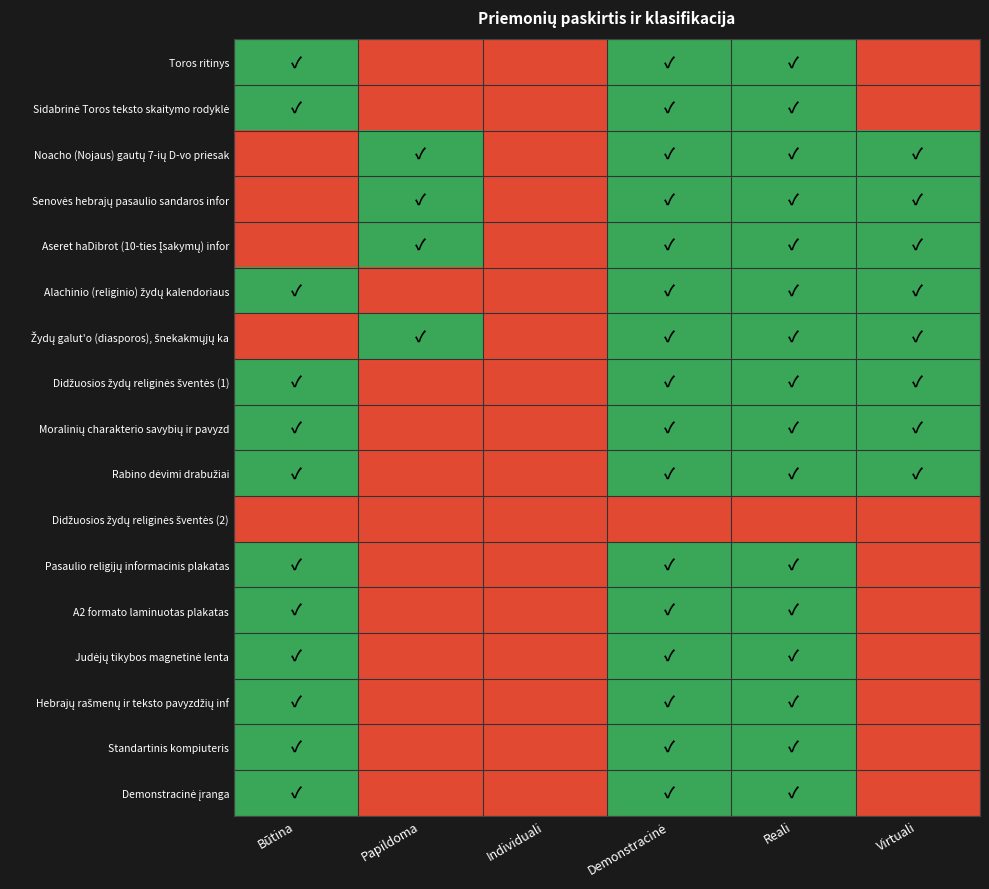

Rank the series at Individuali from lowest to highest value.

Toros ritinys, Sidabrinė Toros teksto skaitymo rodyklė, Noacho (Nojaus) gautų 7-ių D-vo priesak, Senovės hebrajų pasaulio sandaros infor, Aseret haDibrot (10-ties Įsakymų) infor, Alachinio (religinio) žydų kalendoriaus, Žydų galut'o (diasporos), šnekakmųjų ka, Didžuosios žydų religinės šventės (1), Moralinių charakterio savybių ir pavyzd, Rabino dėvimi drabužiai, Didžuosios žydų religinės šventės (2), Pasaulio religijų informacinis plakatas, A2 formato laminuotas plakatas, Judėjų tikybos magnetinė lenta, Hebrajų rašmenų ir teksto pavyzdžių inf, Standartinis kompiuteris, Demonstracinė įranga